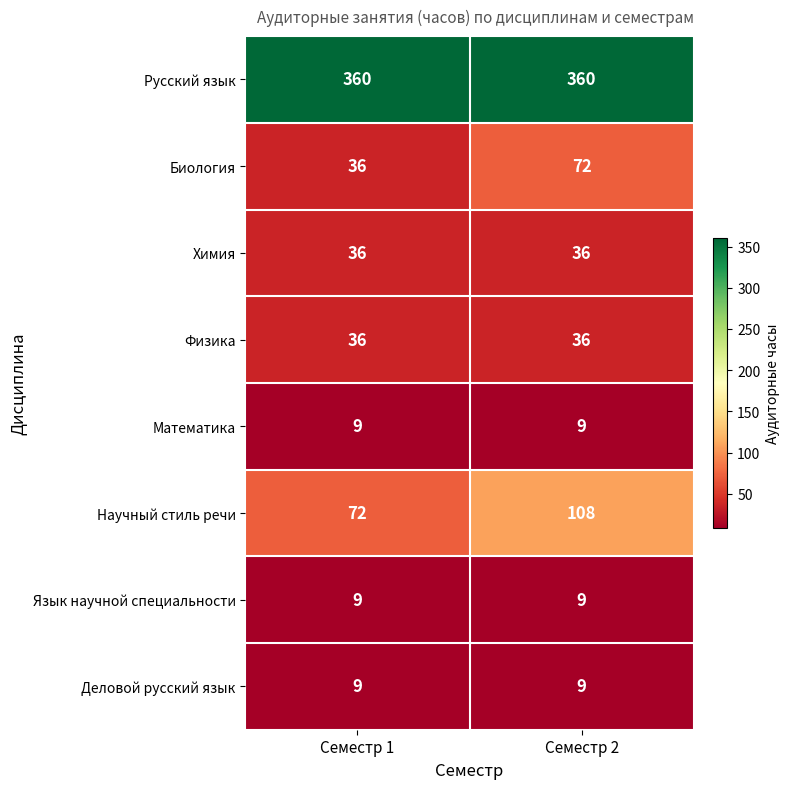

Reading right to left, list all the values displayed in this chart.

Русский язык: 360	360
Биология: 72	36
Химия: 36	36
Физика: 36	36
Математика: 9	9
Научный стиль речи: 108	72
Язык научной специальности: 9	9
Деловой русский язык: 9	9